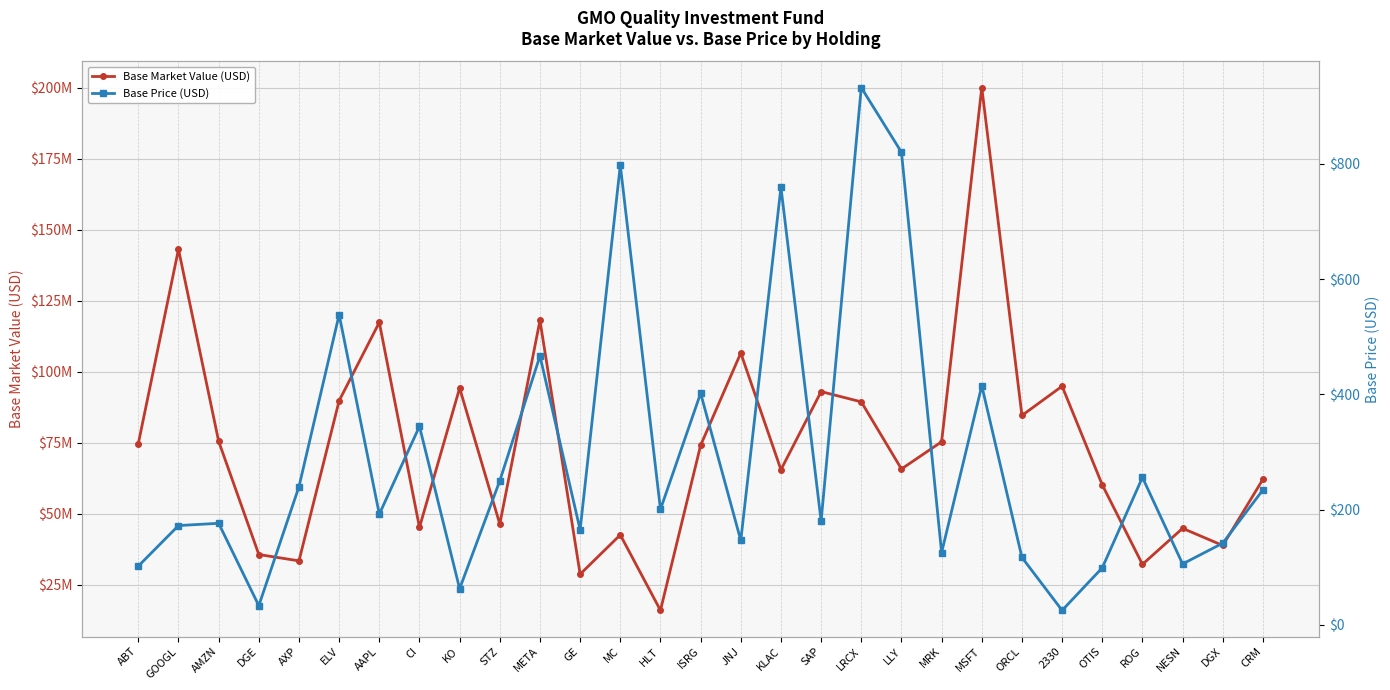

True or false: Base Price (USD) has more than 2 interior local peaks.

True